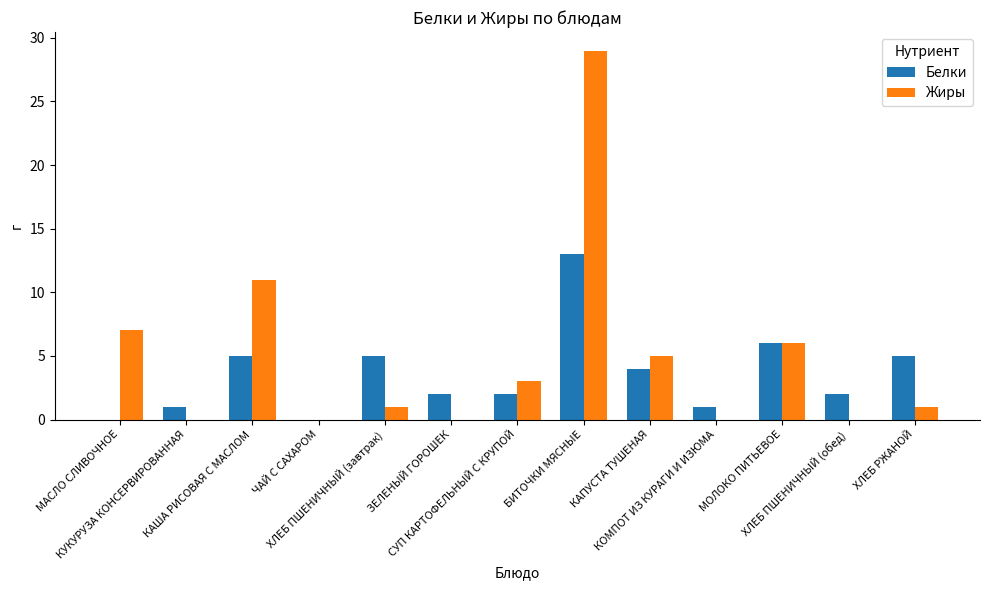

Which series has the largest total across all categories?

Жиры